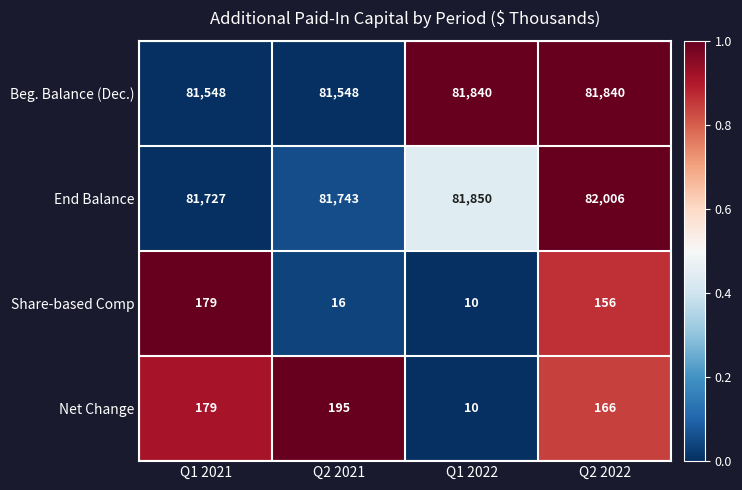

How many series are shown in this chart?

4